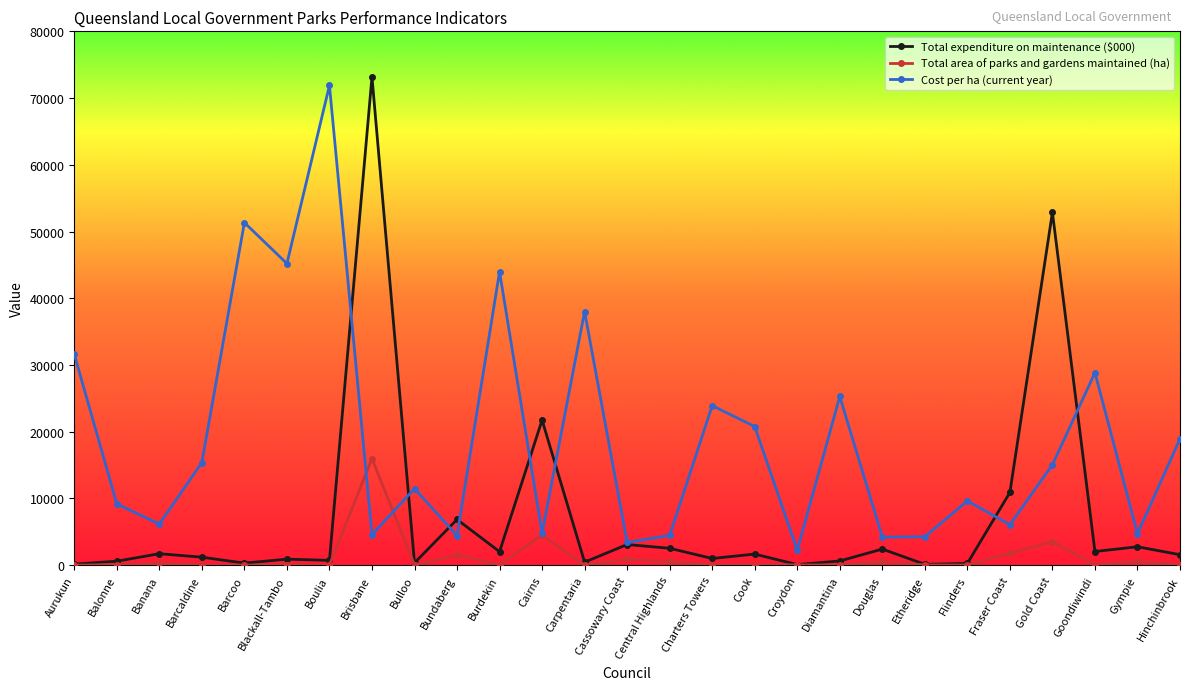

What is the label of the 17th point from the left?

Cook